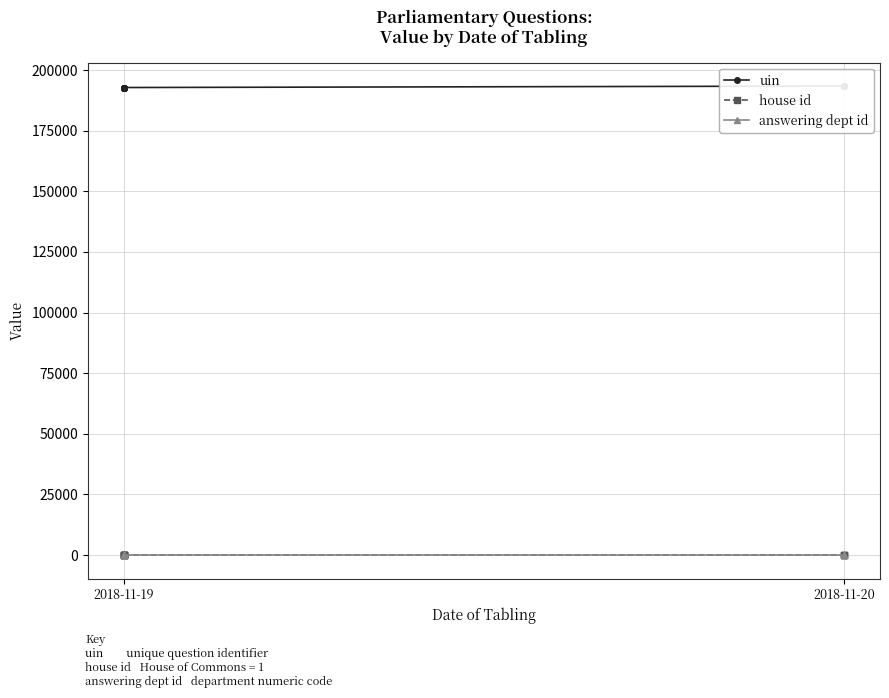

Is the value of house id at 2018-11-20 greater than the value of answering dept id at 6?

No